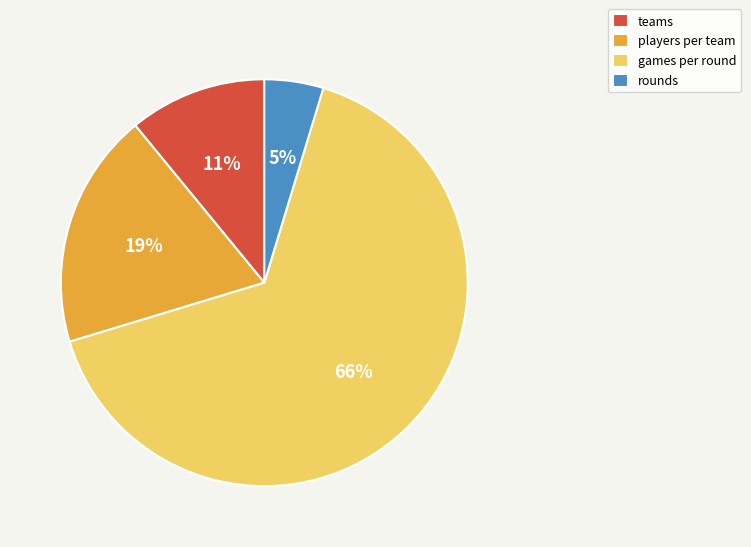

The teams slice represents 1% of the pie. True or false?

False